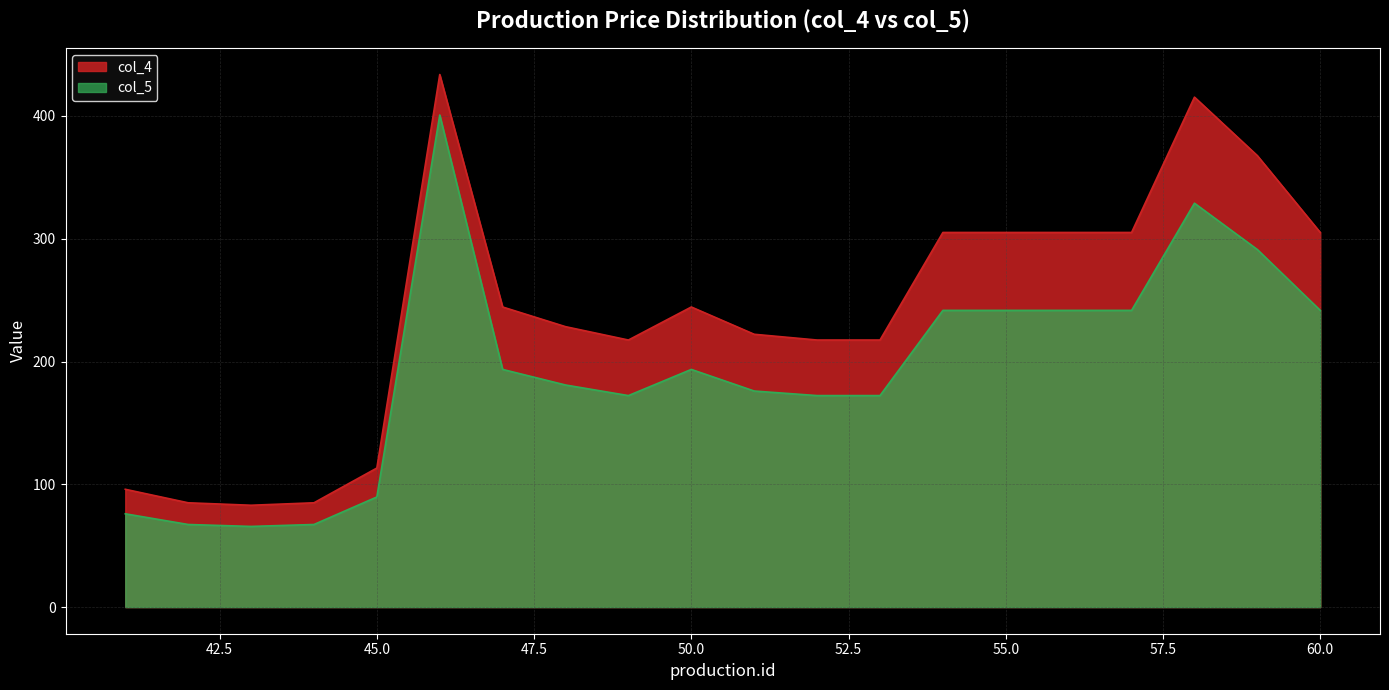

What is the sum of the col_4 values at 58 and 59?

783.0